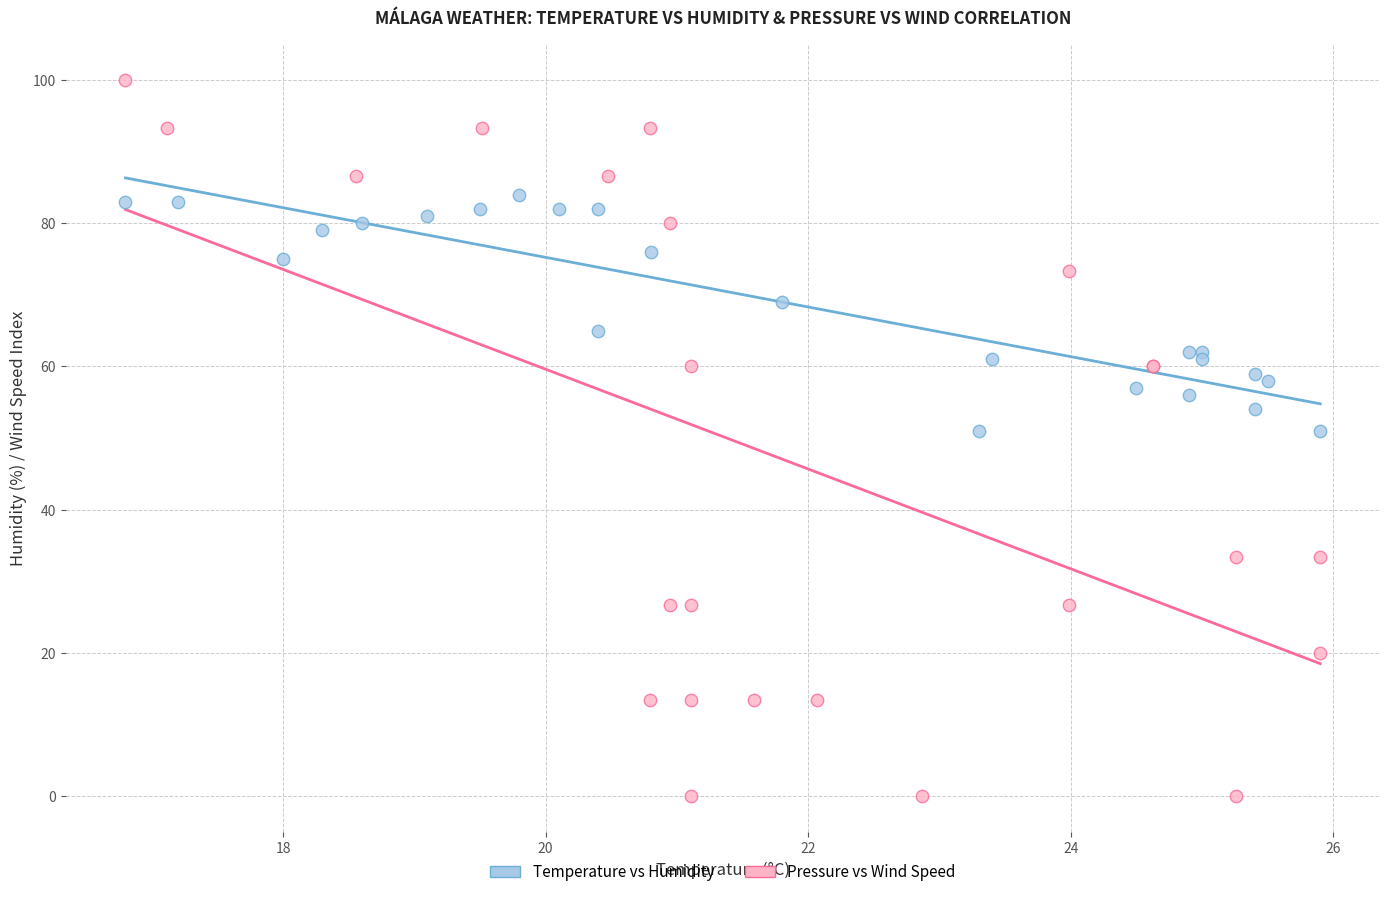

Which series reaches the maximum Y coordinate?

Pressure vs Wind Speed